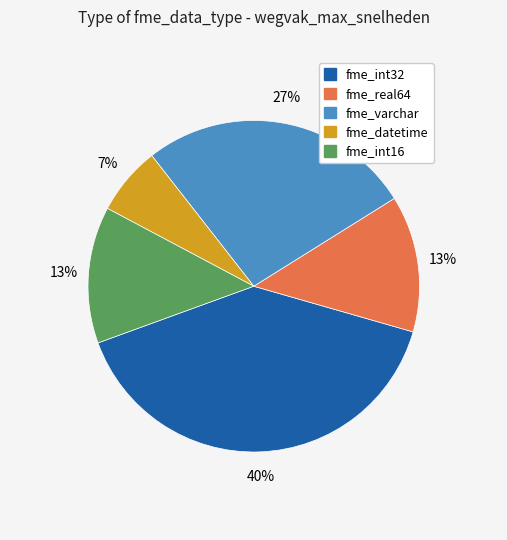

To the nearest percent, what is the average slice percentage?

20%